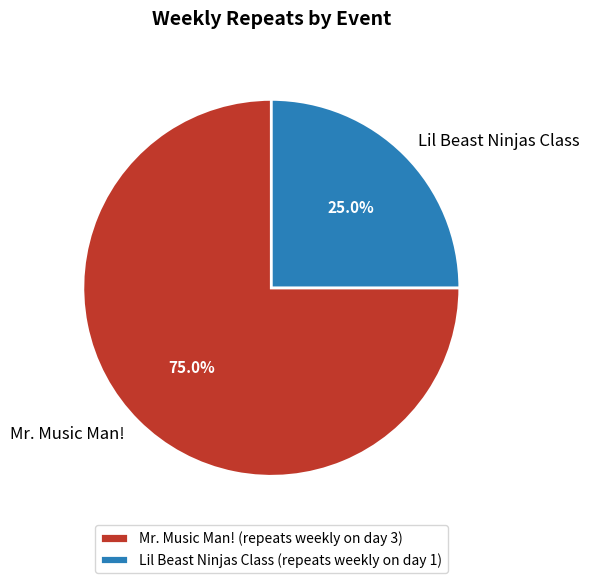

To the nearest percent, what is the combined percentage of Mr. Music Man! and Lil Beast Ninjas Class?

100%